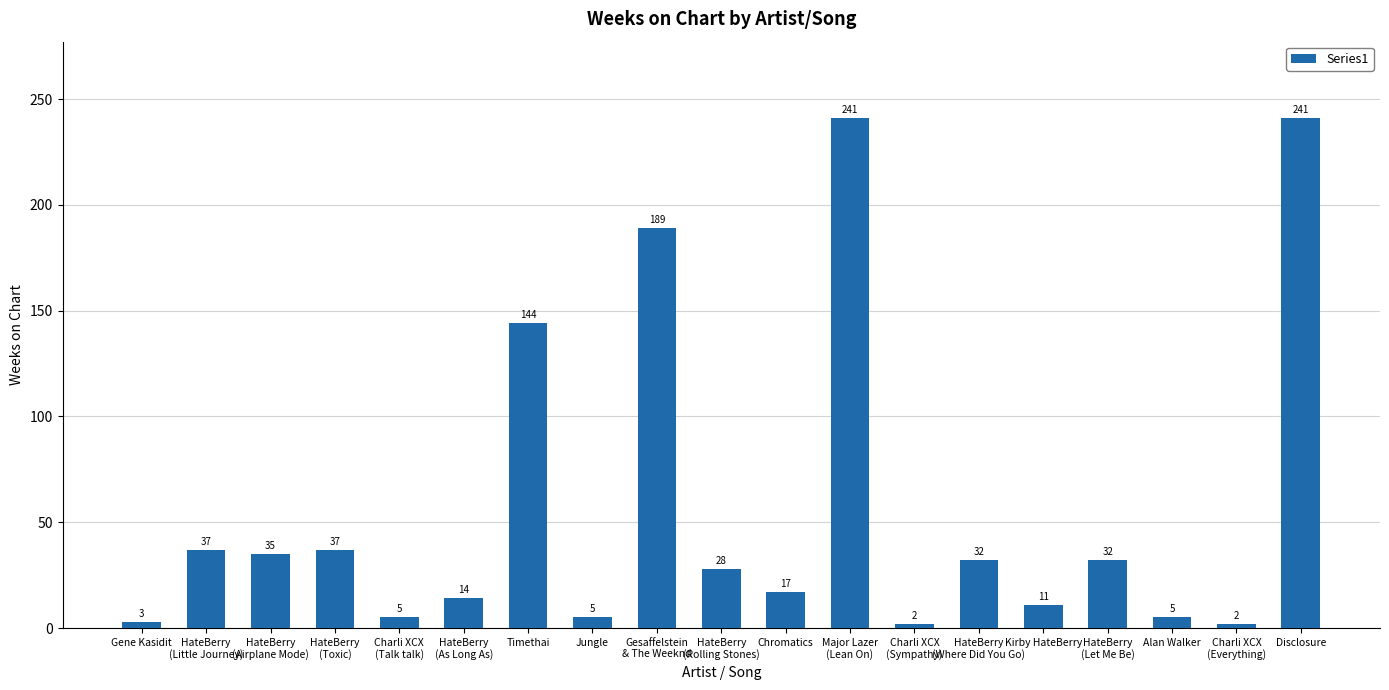

Approximately how many times larger is the value at HateBerry
(Let Me Be) compared to Charli XCX
(Talk talk)?

6.4